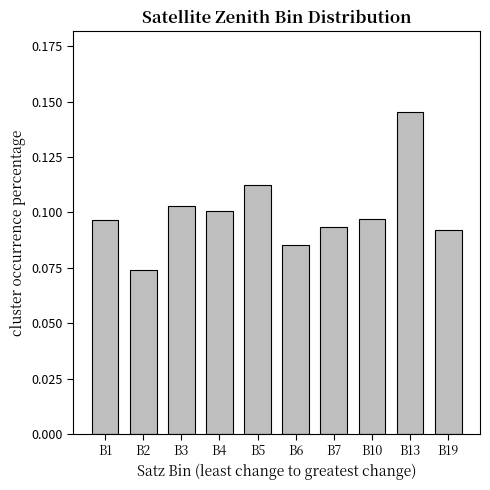

Which has a higher value, B5 or B7?

B5